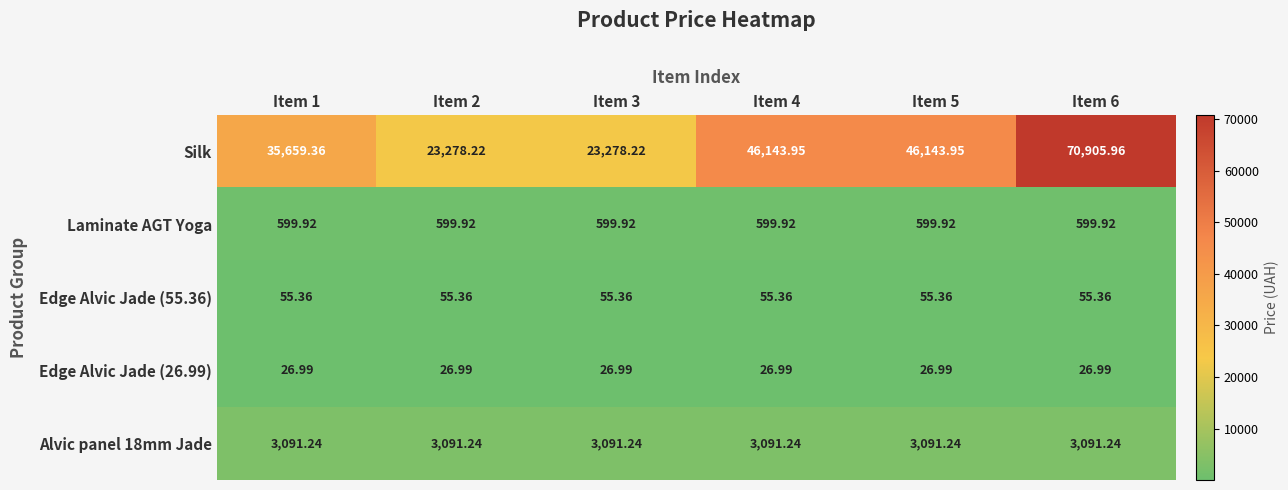

At Item 5, list the series in order from smallest to largest.

Edge Alvic Jade (26.99), Edge Alvic Jade (55.36), Laminate AGT Yoga, Alvic panel 18mm Jade, Silk